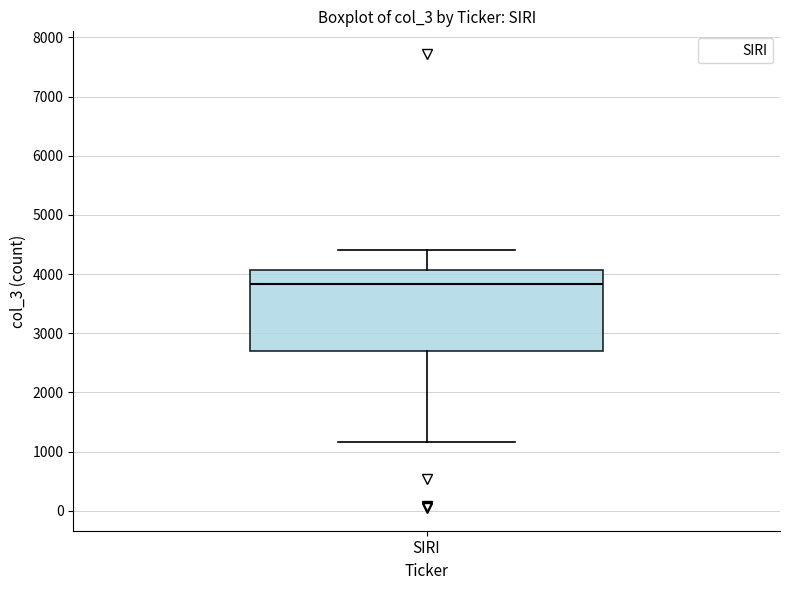

Read this box plot against the y-axis: the position of the median line, the range covered by the box, and the ends of both whiskers. The values are not printed on the chart, so give them approximately, as read against the axis.

median 3800, box 2700 to 4100, whiskers 1200 to 4400